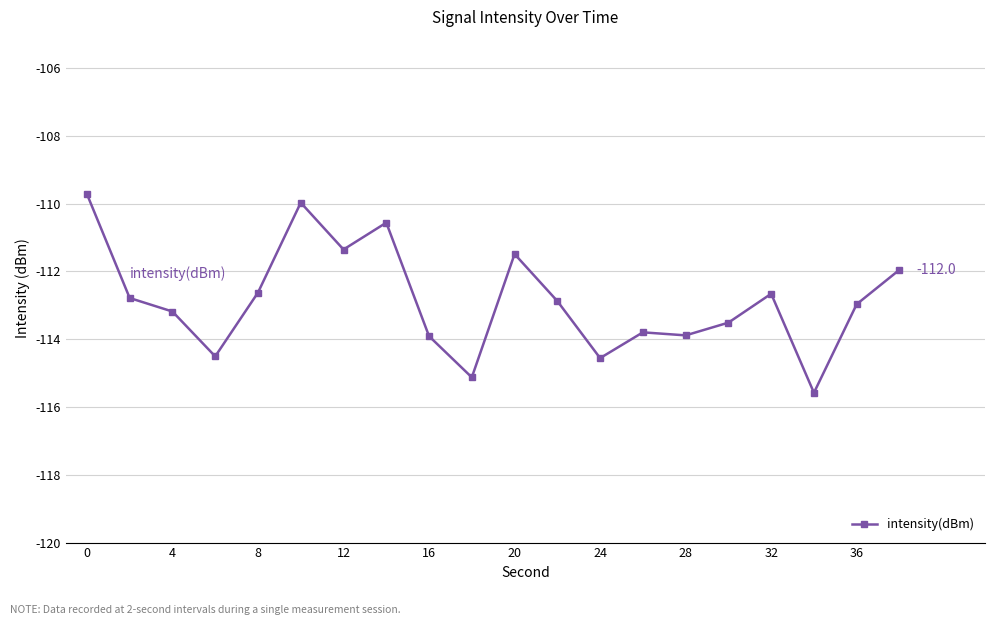

True or false: the data has more than 0 interior local peaks.

True